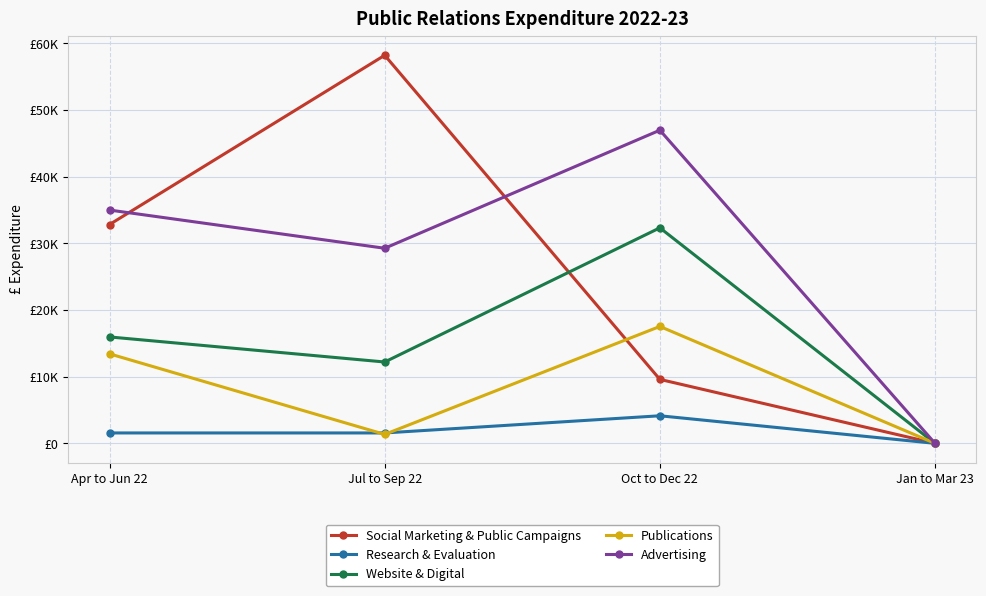

True or false: Research & Evaluation and Social Marketing & Public Campaigns intersect in this chart.

False